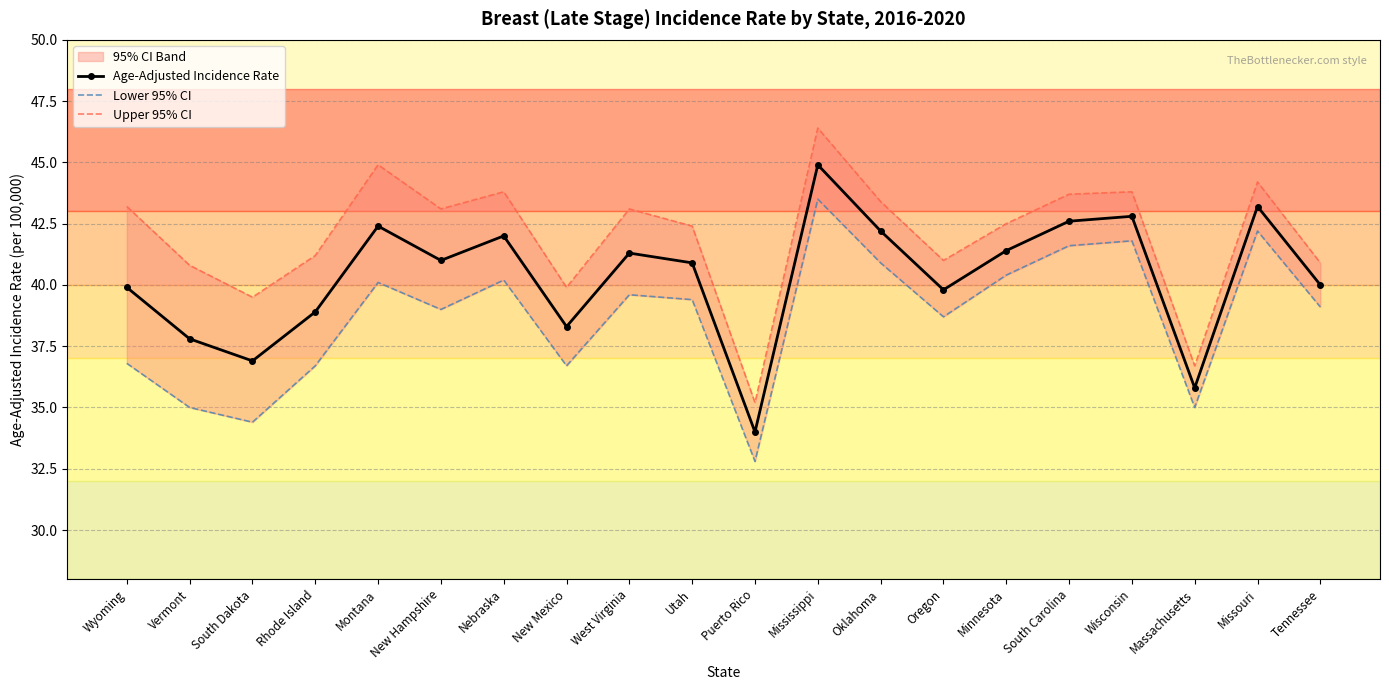

In Age-Adjusted Incidence Rate, how many points are lower than both neighbors (excluding endpoints)?

6